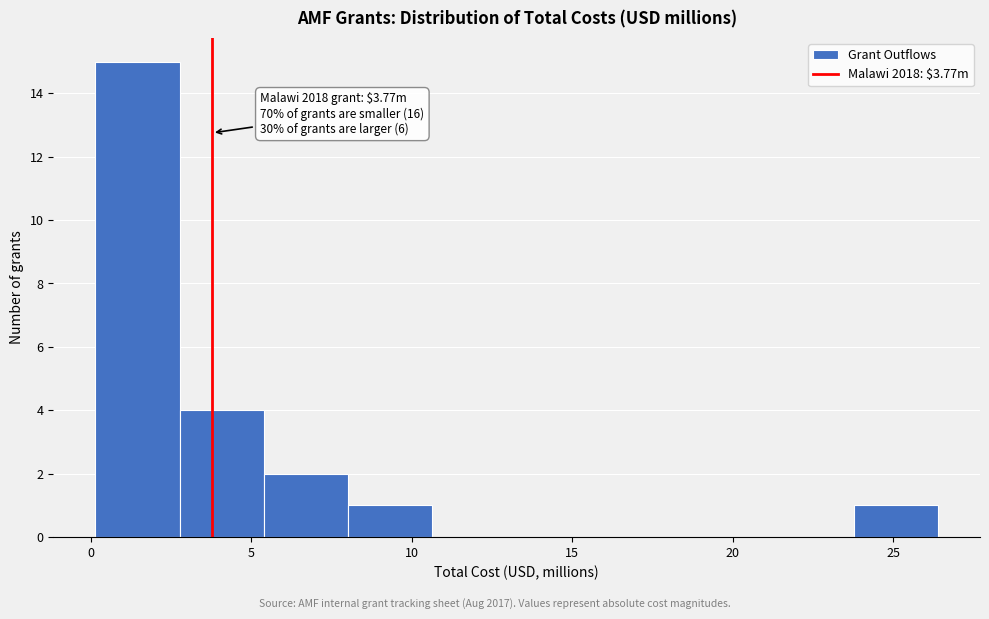

Over which range of the x-axis is the bar tallest?

0.0 to 3.0